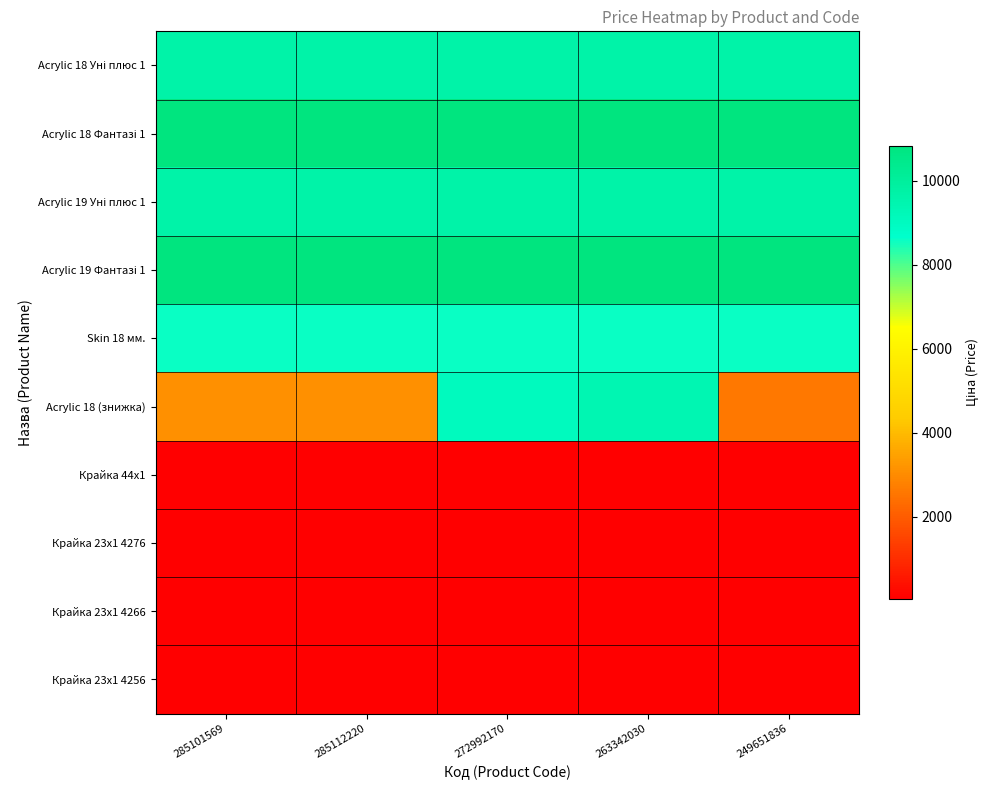

Which category has the lowest value across all series?

285101569